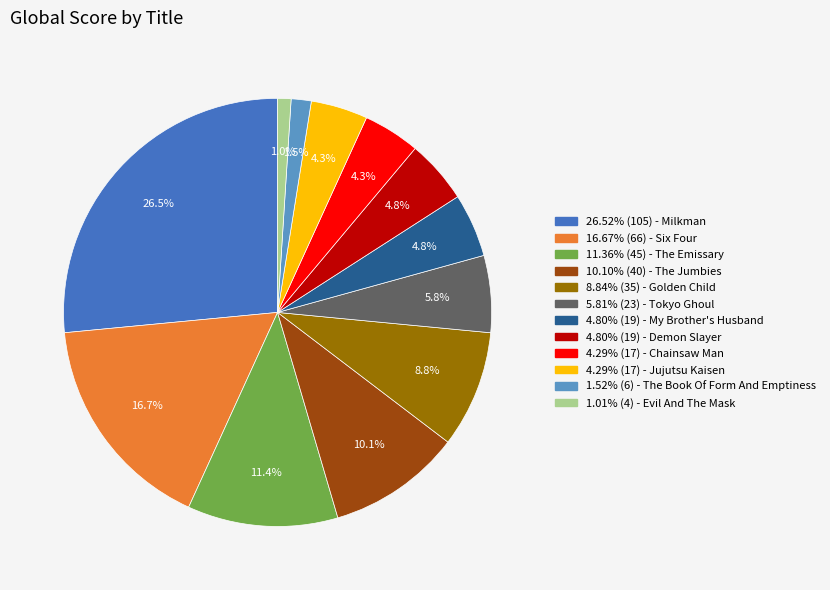

Does any single category account for the majority?

No